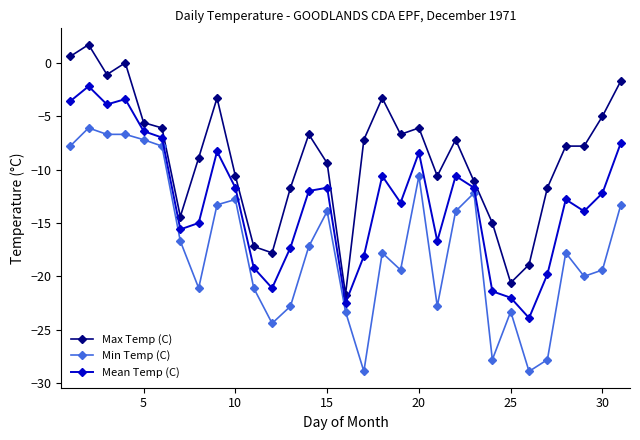

What is the difference between the second highest and second lowest values in the Max Temp (C) series?

21.2